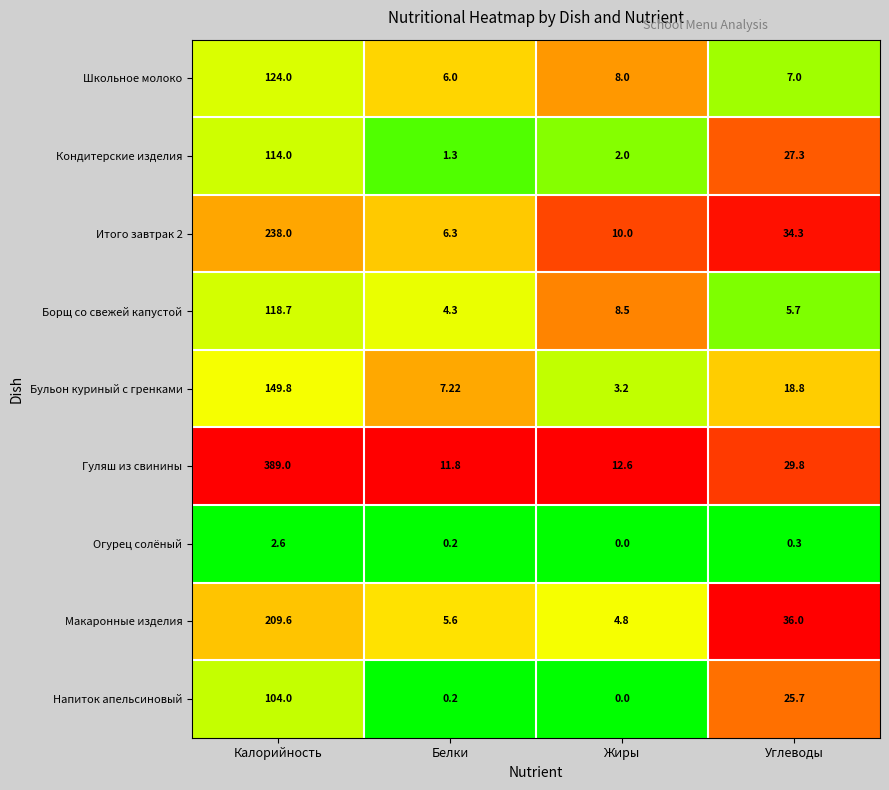

At which label does Макаронные изделия reach its peak?

Калорийность